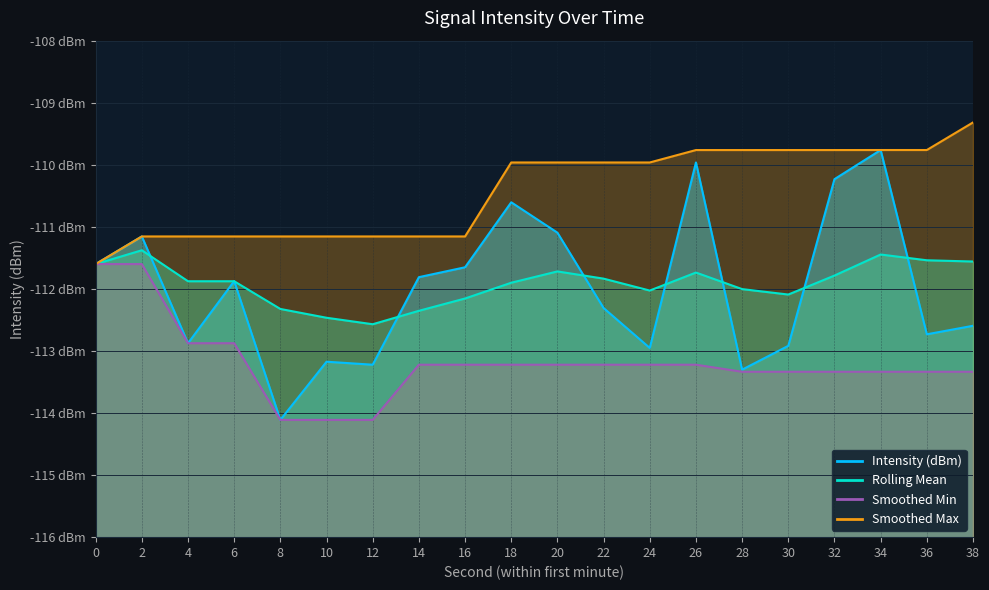

At which label is Rolling Mean closest to -111?

2